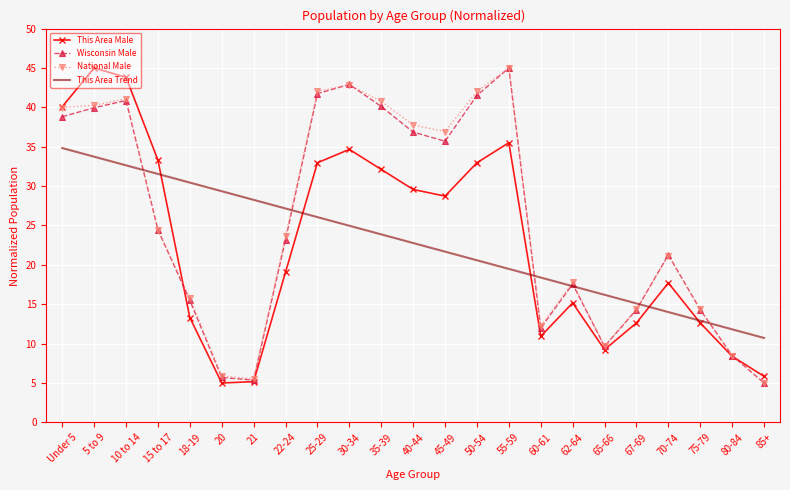

What is the smallest value displayed?

5.0